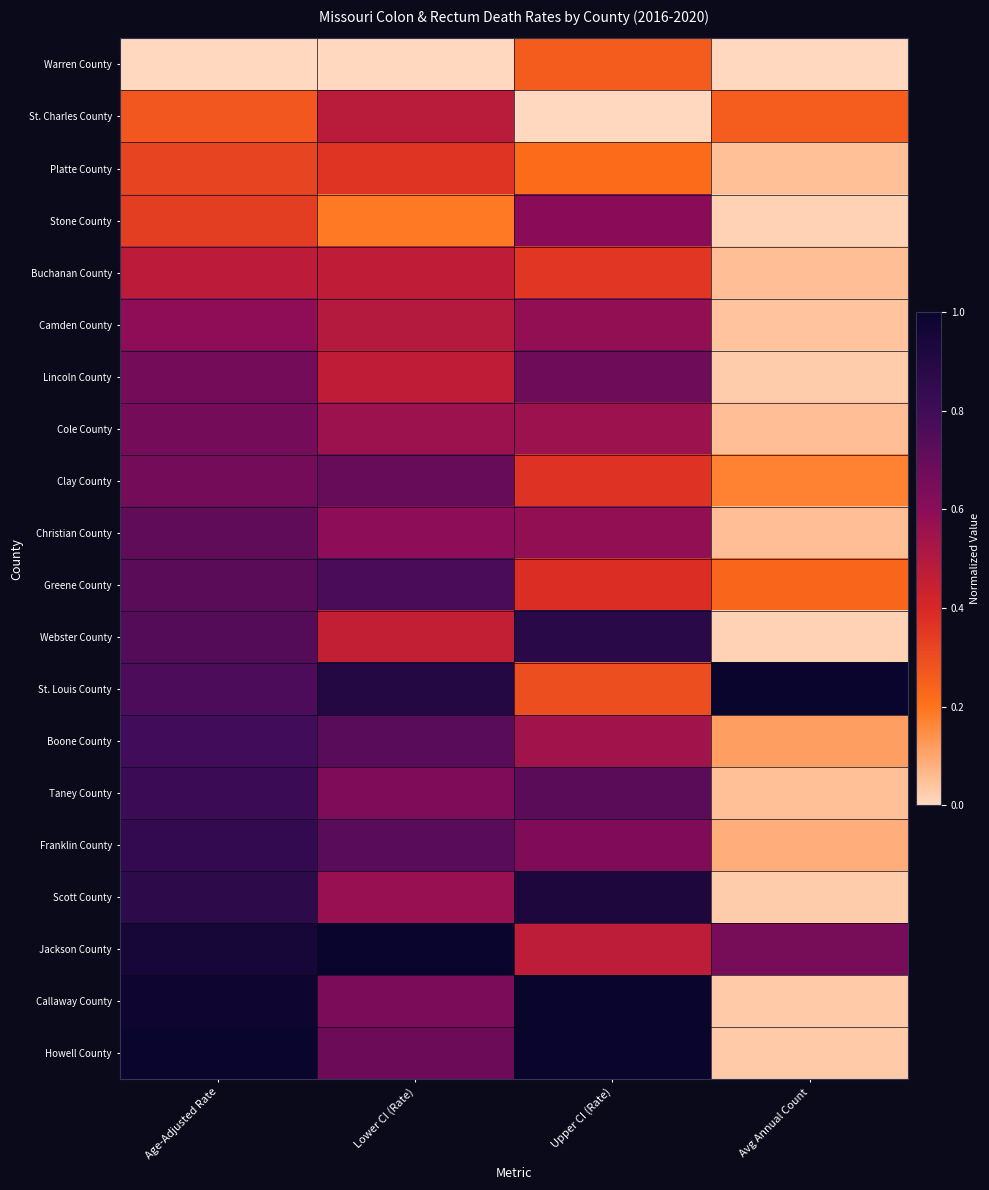

At which category is the sum across all series the highest?

Age-Adjusted Rate